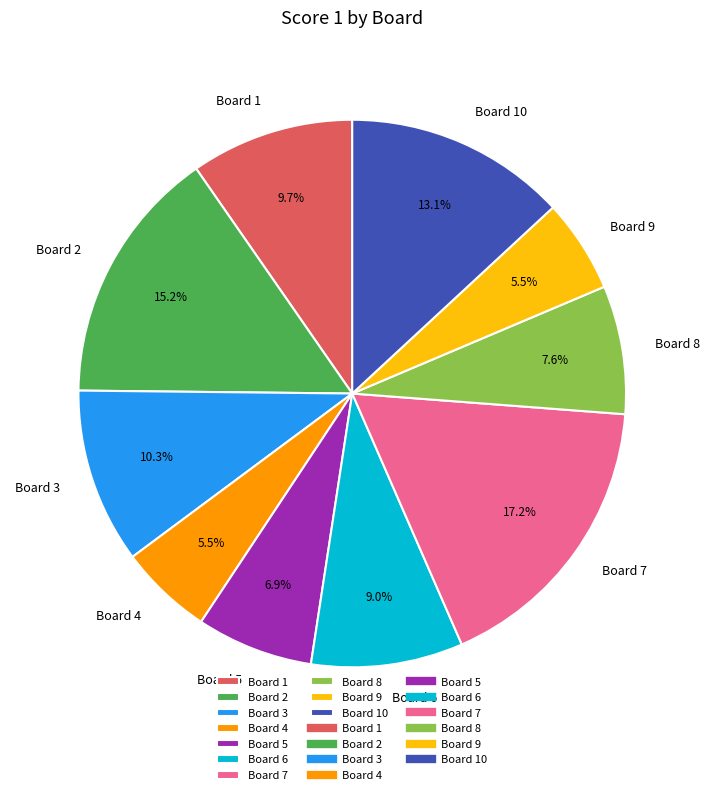

To the nearest percent, what percentage of the pie is Board 2?

15%